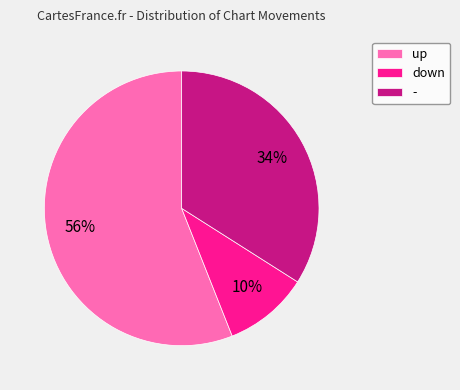

How many slices are in this pie chart?

3